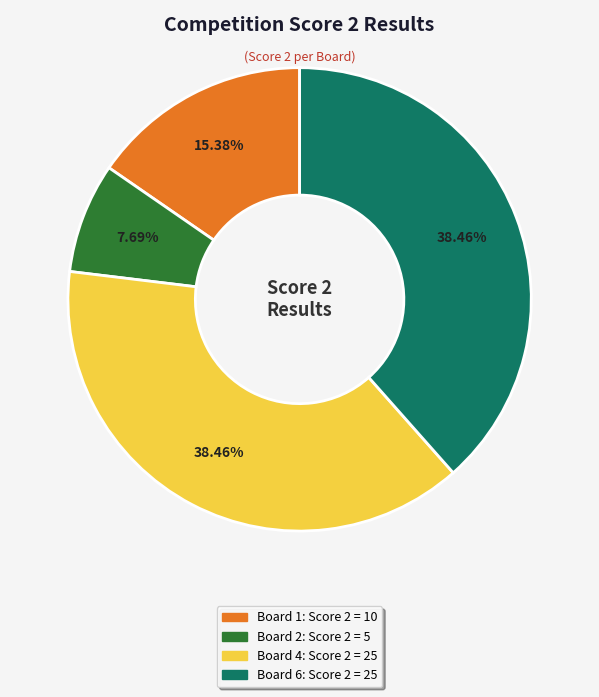

Is there any slice that represents more than half of the pie?

No